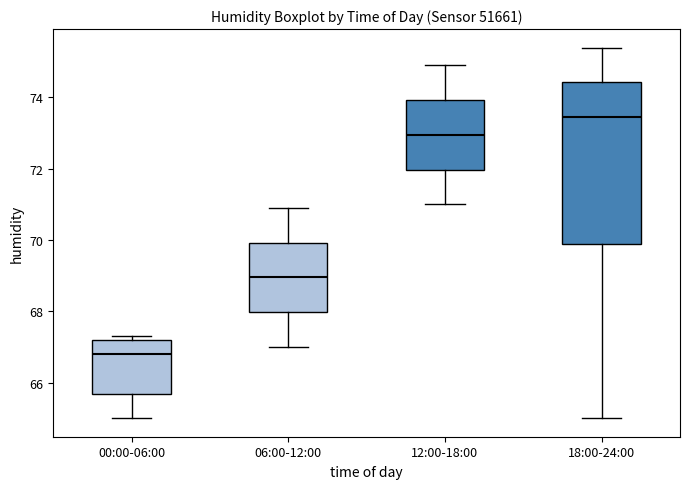

Reading left to right, transcribe this box plot: for each box, give where its median line is, the range the box spans, and where its two whiskers end, as read against the y-axis. The values are not printed on the chart, so give them approximately, as read against the axis.

00:00-06:00: median 66.8, box 65.6 to 67.2, whiskers 65.0 to 67.4
06:00-12:00: median 69.0, box 68.0 to 70.0, whiskers 67.0 to 71.0
12:00-18:00: median 73.0, box 72.0 to 74.0, whiskers 71.0 to 75.0
18:00-24:00: median 73.4, box 69.8 to 74.4, whiskers 65.0 to 75.4